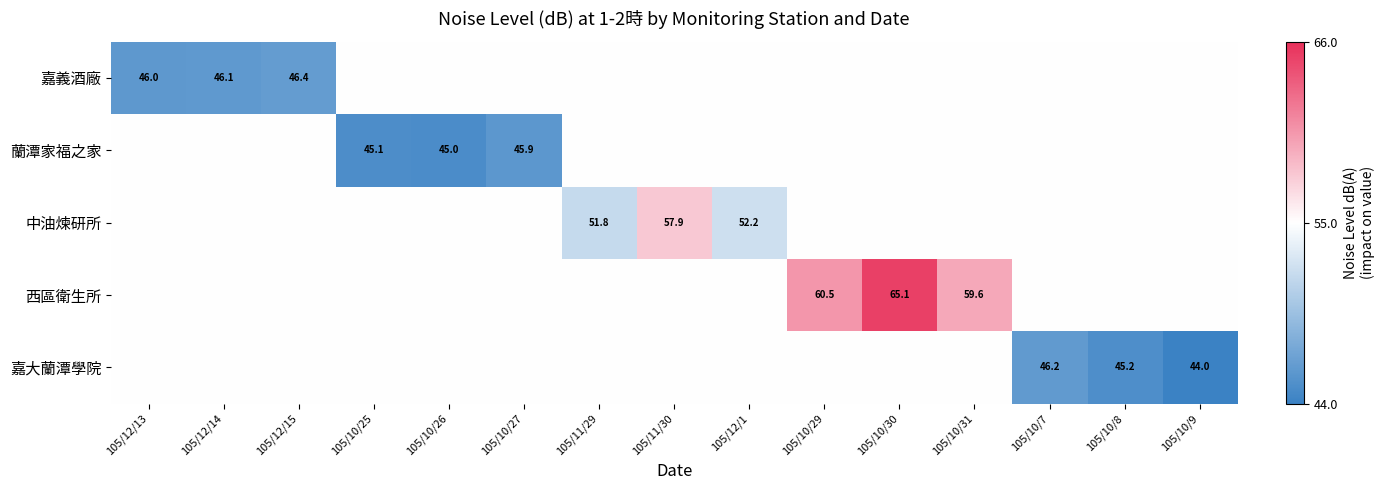

Which label corresponds to the largest value in the chart?

105/10/30